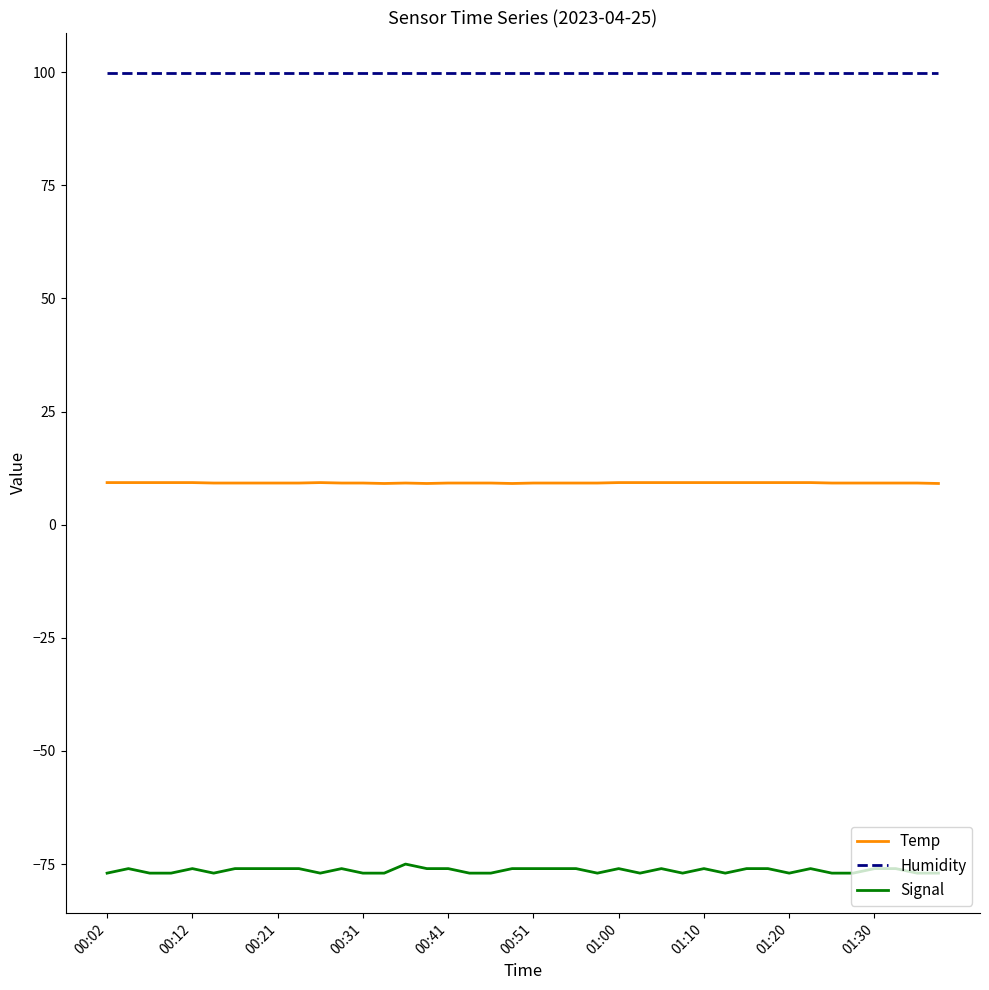

Is this an area chart (filled region under the line)?

No